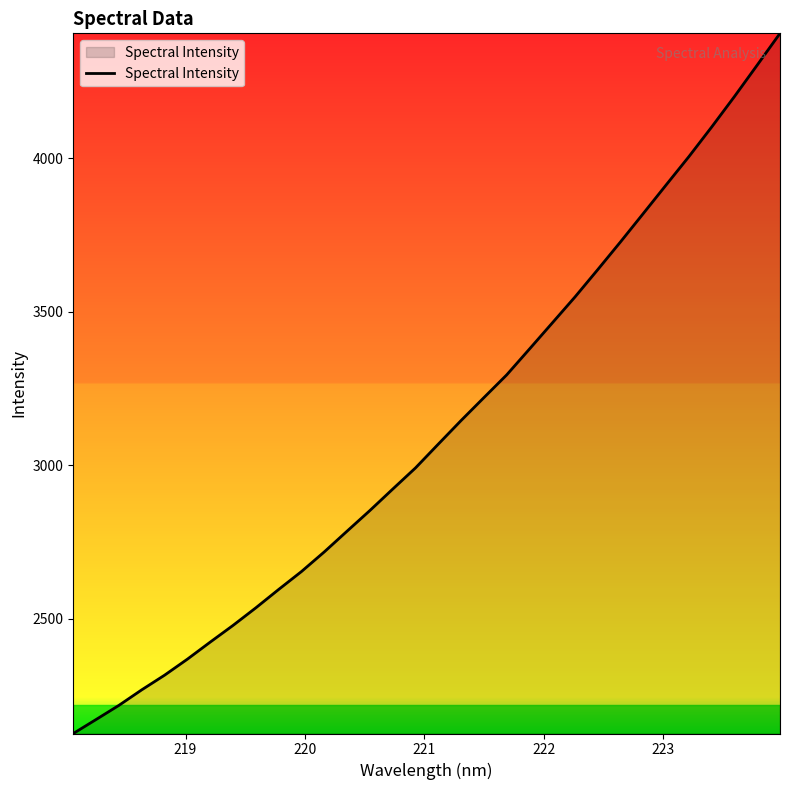

What is the minimum value shown in the chart?

2126.7